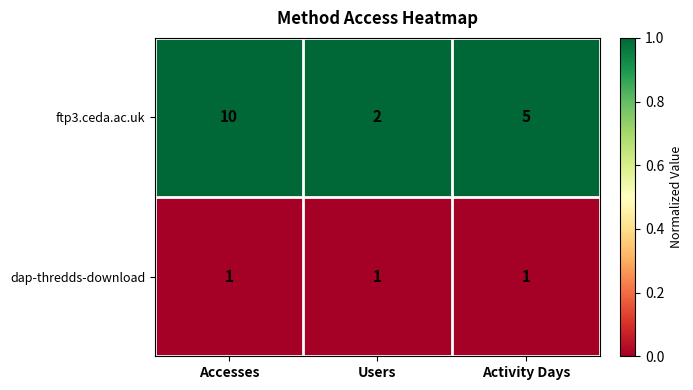

Count the ftp3.ceda.ac.uk values in the range 2 to 10.

3